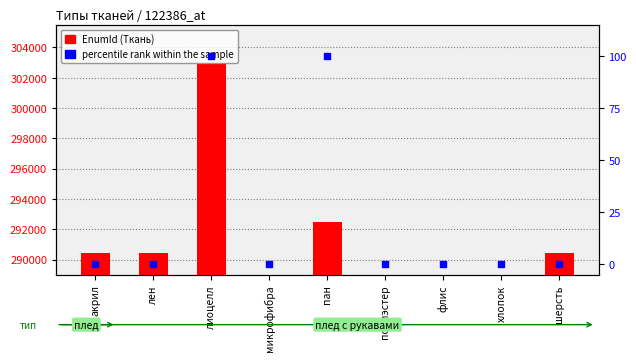

Is the value of percentile rank within the sample at шерсть greater than the value of EnumId (Ткань) at лен?

No